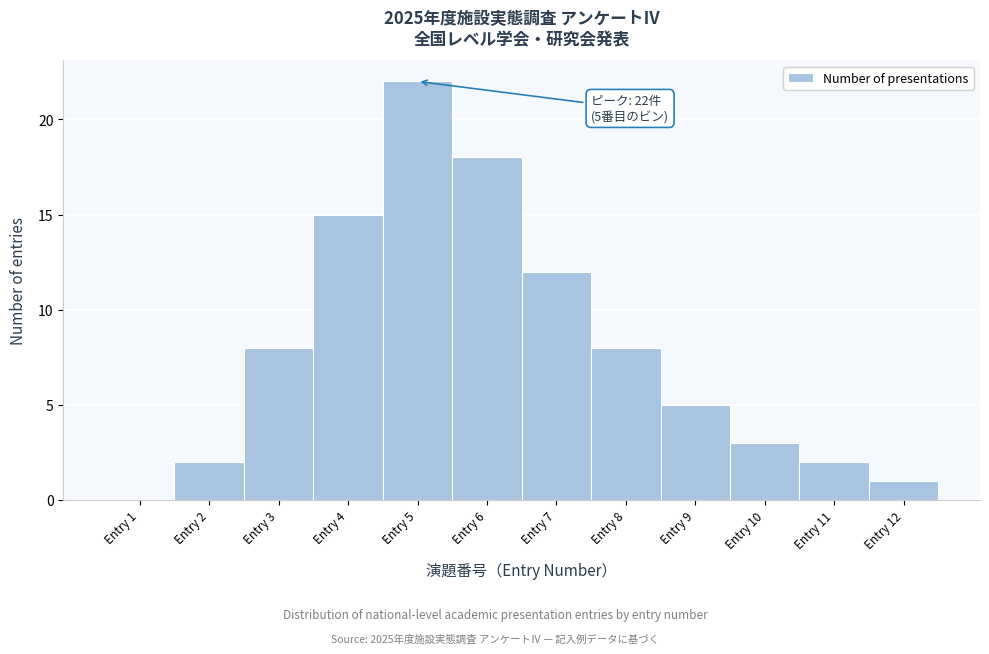

Which range on the x-axis has the tallest bar?

4.5 to 5.5